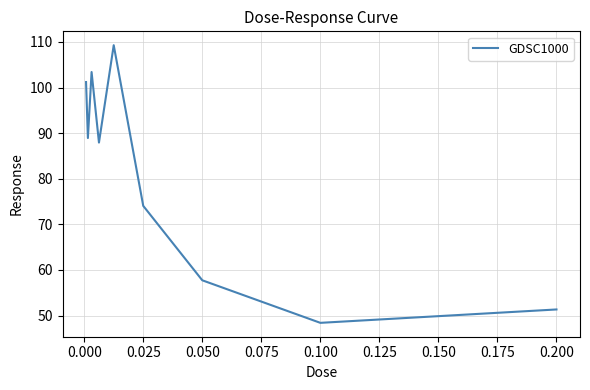

What is the maximum value shown in the chart?

109.3